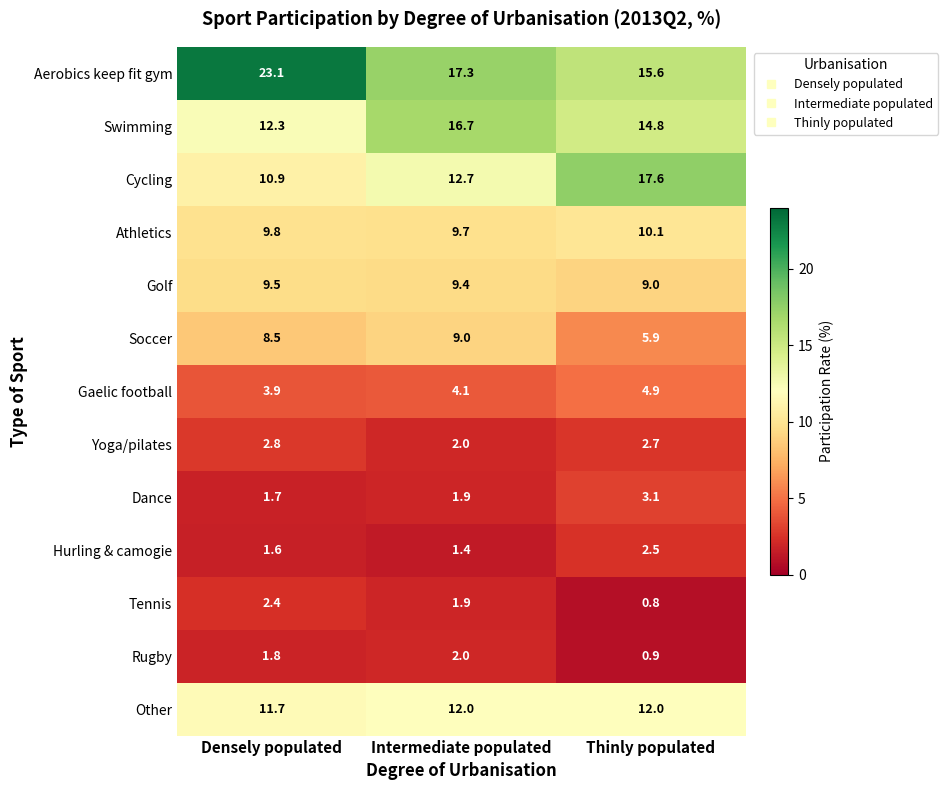

Is it true that Dance equals 1.7 at Densely populated?

True